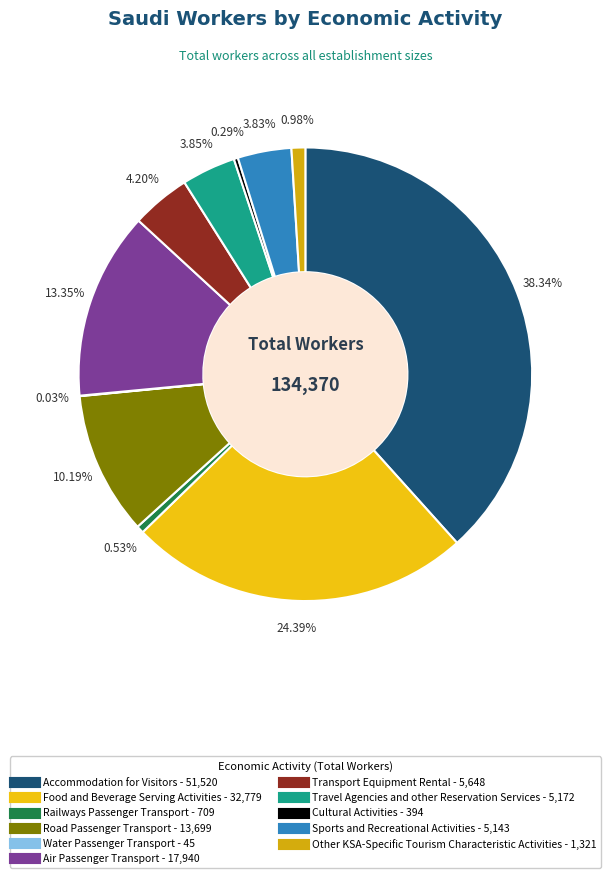

Rank the categories by value from highest to lowest.

Accommodation for Visitors, Food and Beverage Serving Activities, Air Passenger Transport, Road Passenger Transport, Transport Equipment Rental, Travel Agencies and other Reservation Services, Sports and Recreational Activities, Other KSA-Specific Tourism Characteristic Activities, Railways Passenger Transport, Cultural Activities, Water Passenger Transport